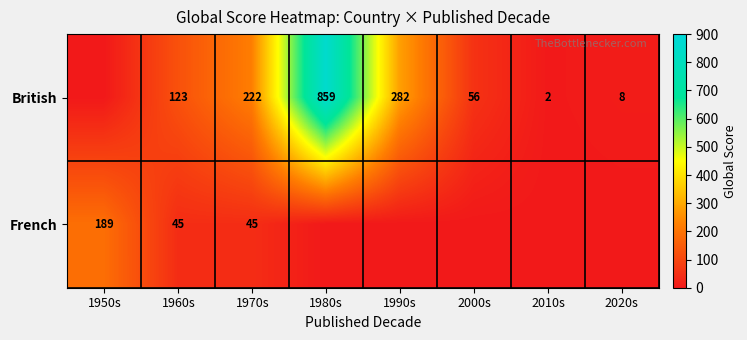

At 1970s, list the series in order from largest to smallest.

British, French